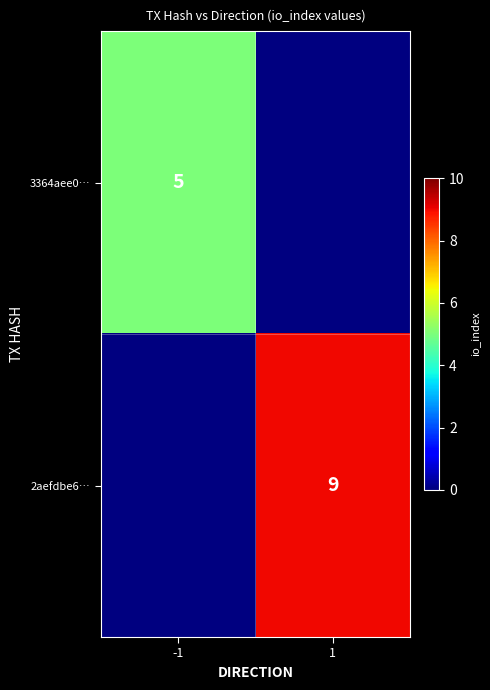

True or false: 3364aee0… has a value of 7 at -1.

False